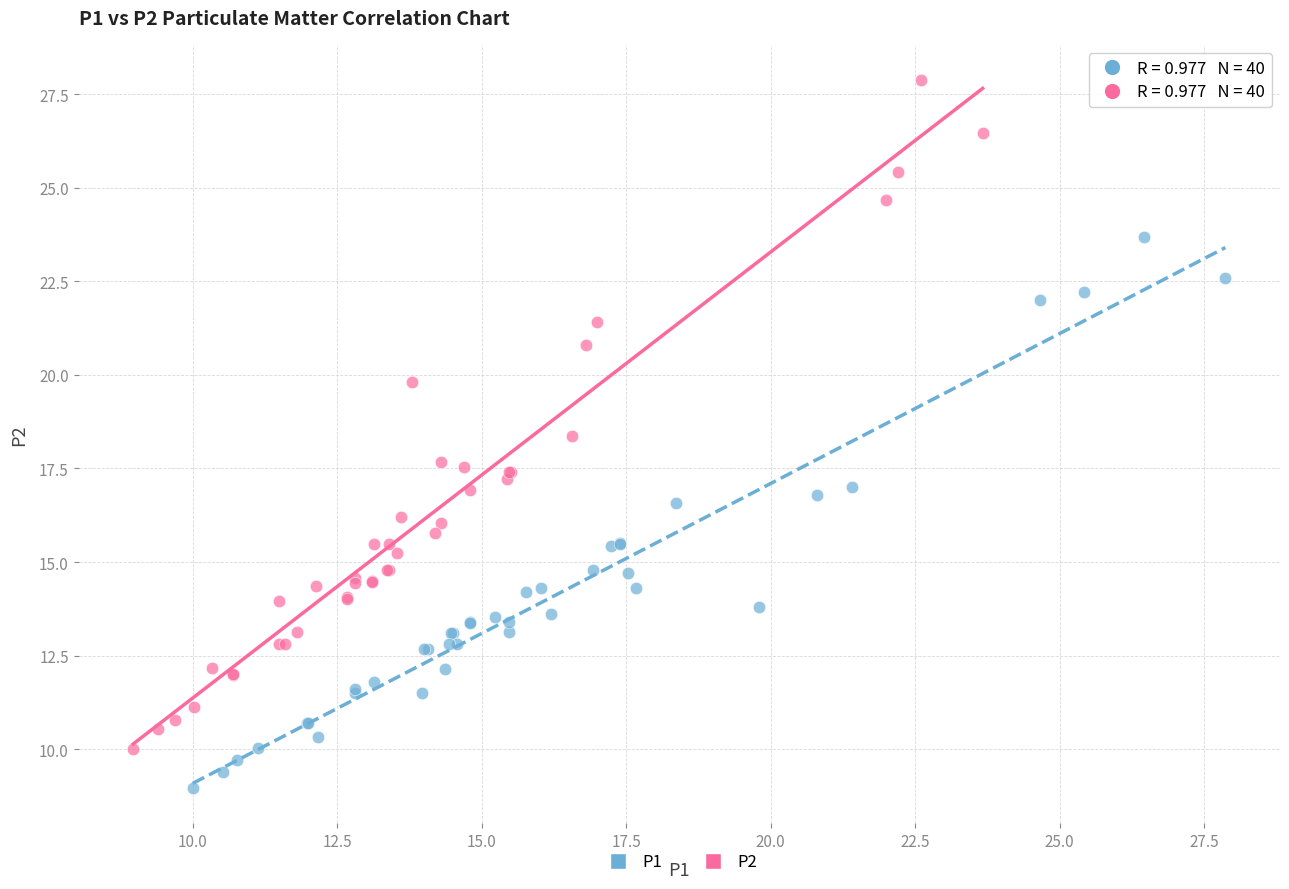

Which series has the largest Y range (max minus min)?

P2